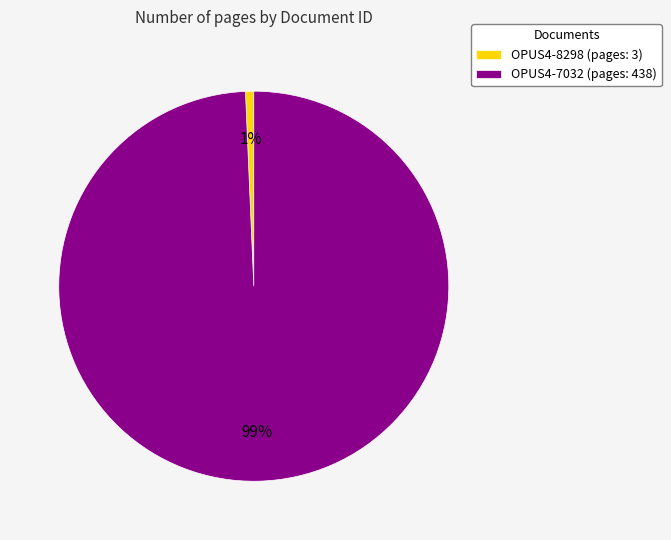

What is the largest slice in the pie chart?

OPUS4-7032